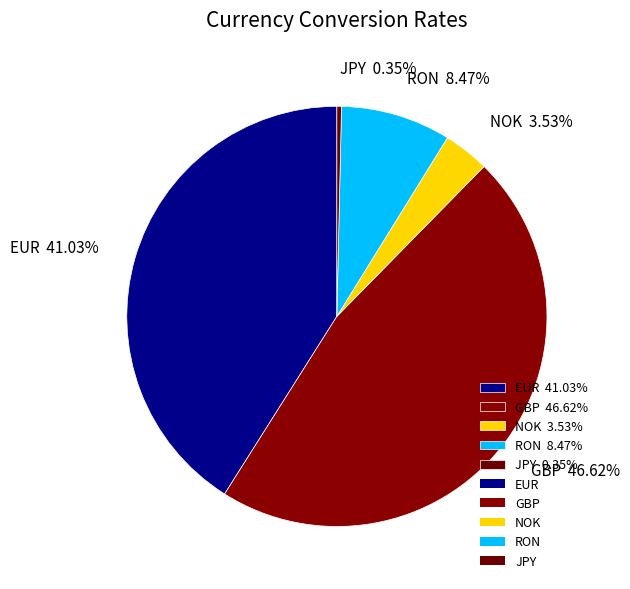

How many segments does this pie chart have?

5